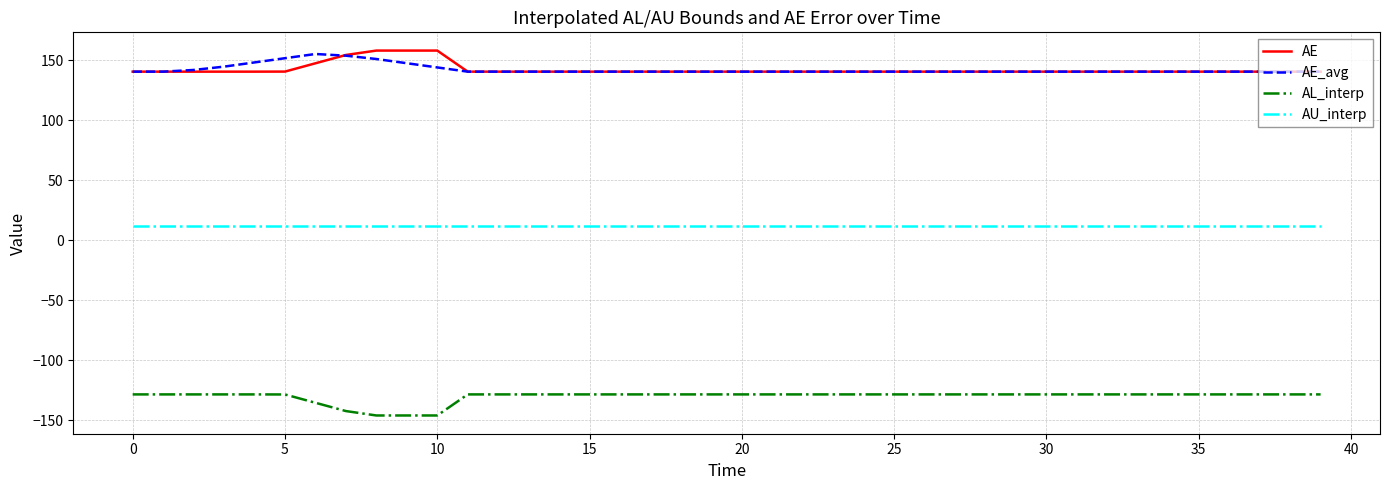

What is the greatest value displayed?

157.9